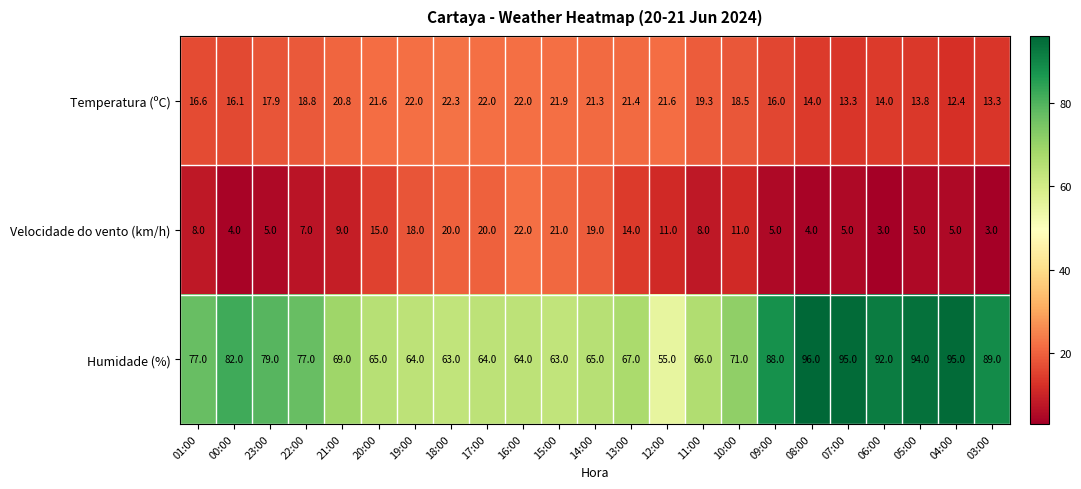

What is the difference between the second highest and second lowest values in the Humidade (%) series?

32.0